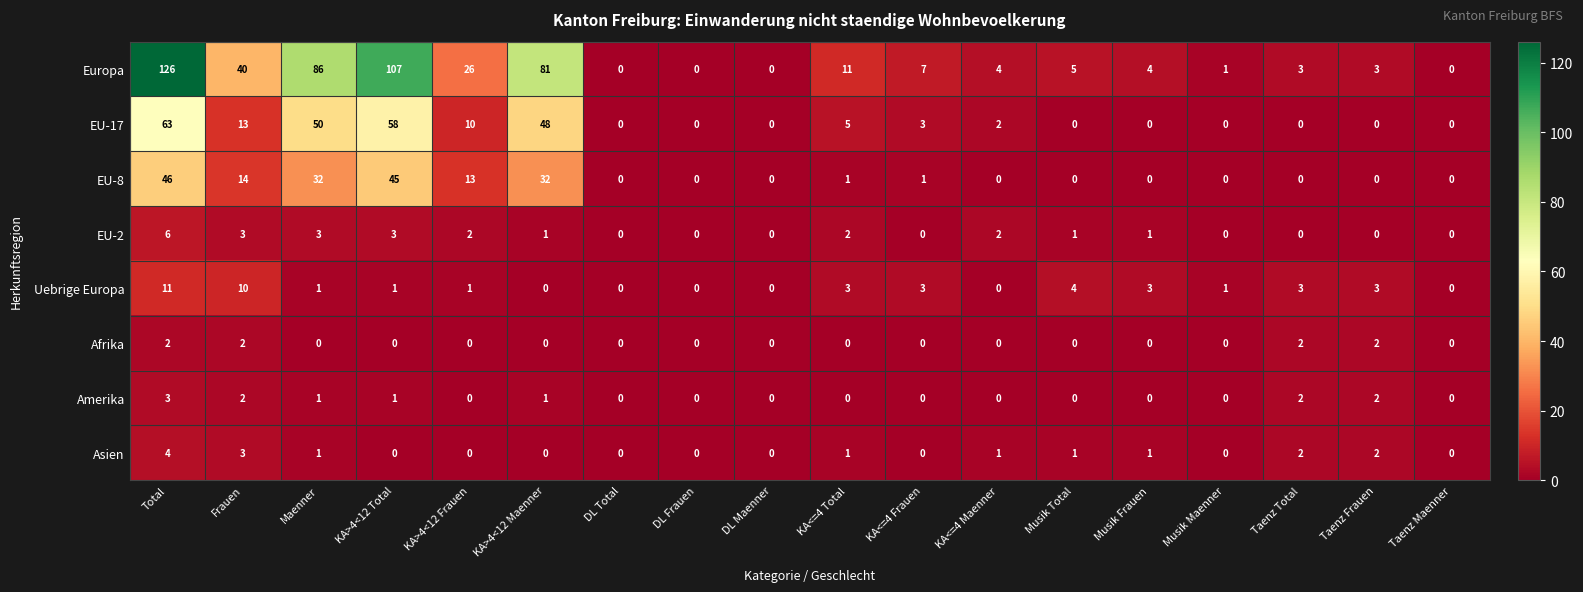

List the series in order of their peak value, lowest first.

Afrika, Amerika, Asien, EU-2, Uebrige Europa, EU-8, EU-17, Europa